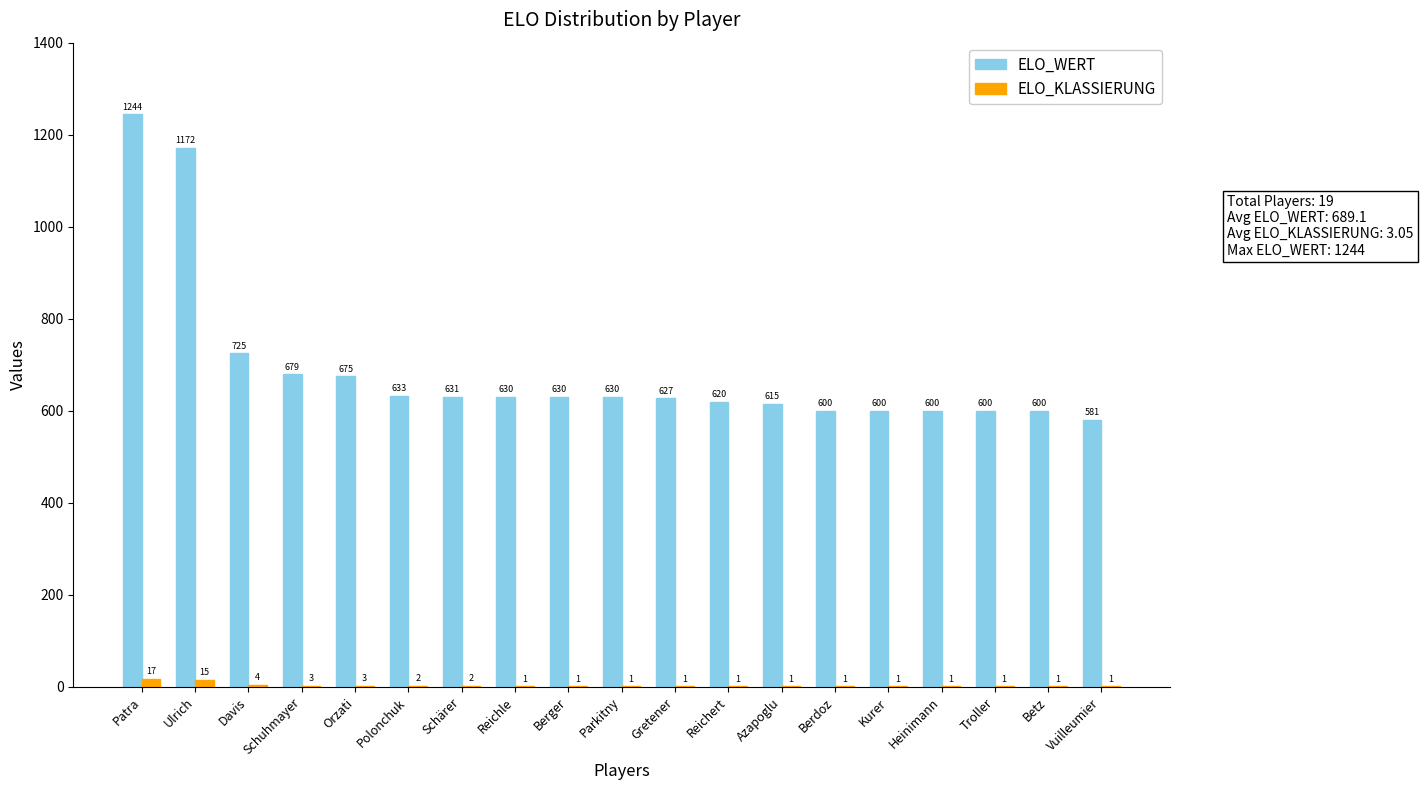

What is the greatest value displayed?

1244